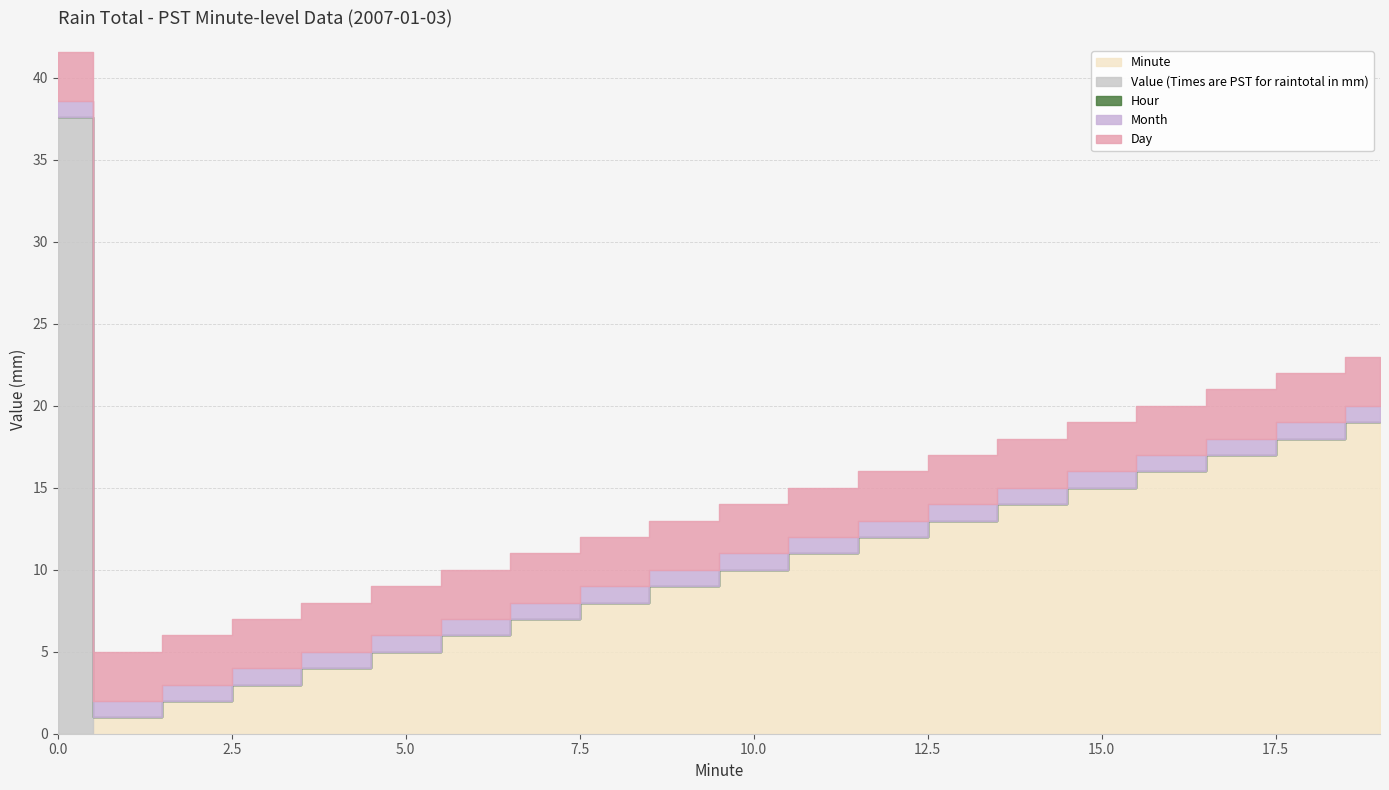

List the series in order of their peak value, highest first.

Value (Times are PST for raintotal in mm), Minute, Day, Month, Hour